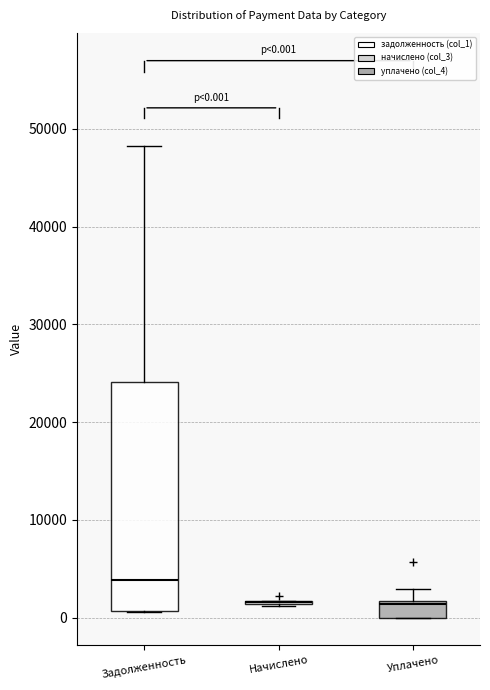

Which box is the tallest, from its lower edge to its upper edge?

Задолженность